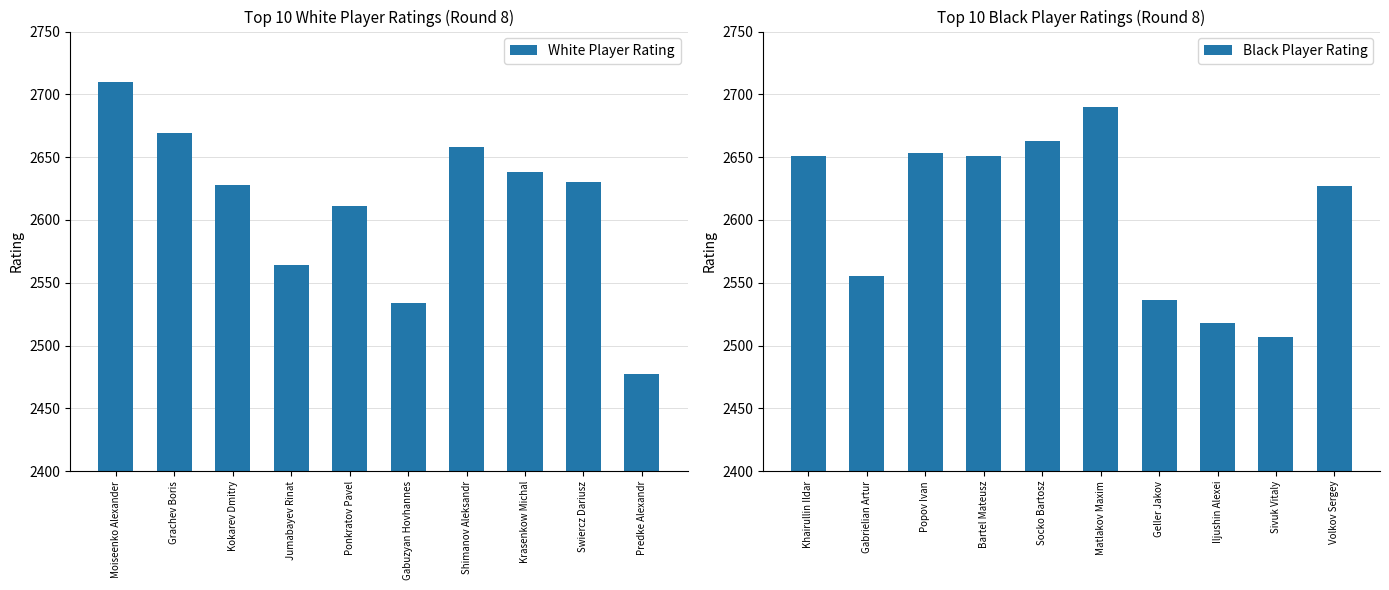

At which label does White Player Rating first exceed 2630?

Moiseenko Alexander